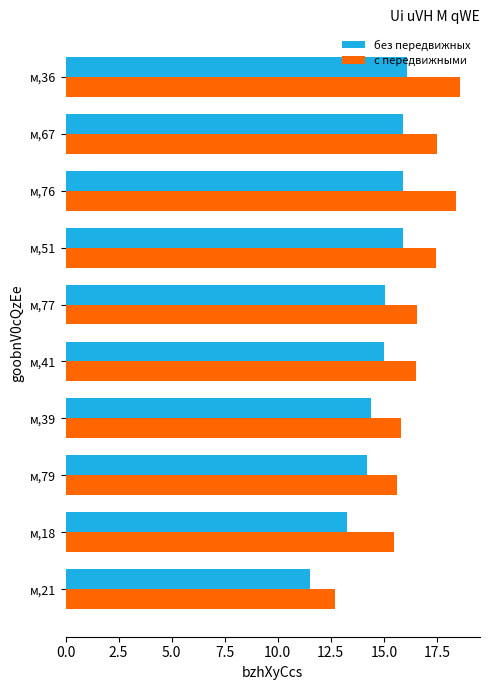

Which series has the largest total across all categories?

с передвижными